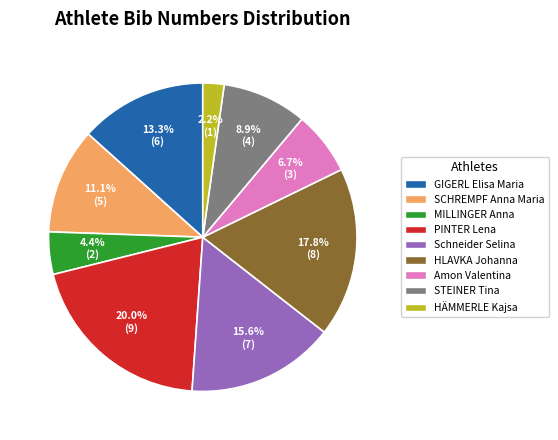

Count the number of slices in the pie.

9